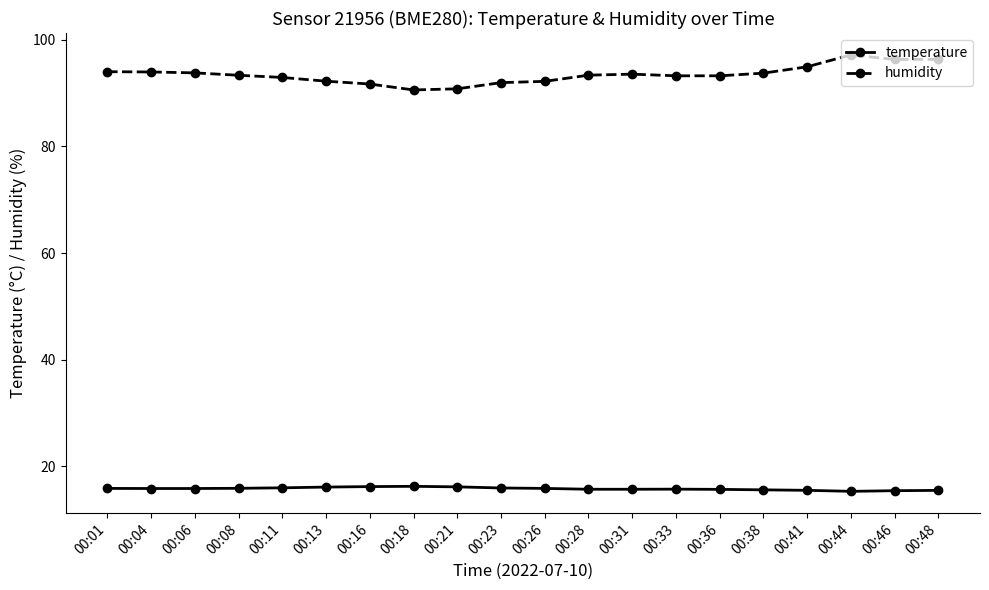

Which series has the widest spread of values?

humidity